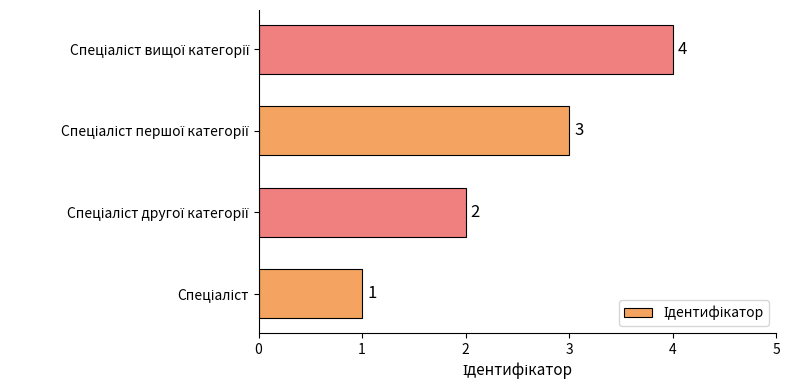

What is the difference between the maximum and minimum values?

3